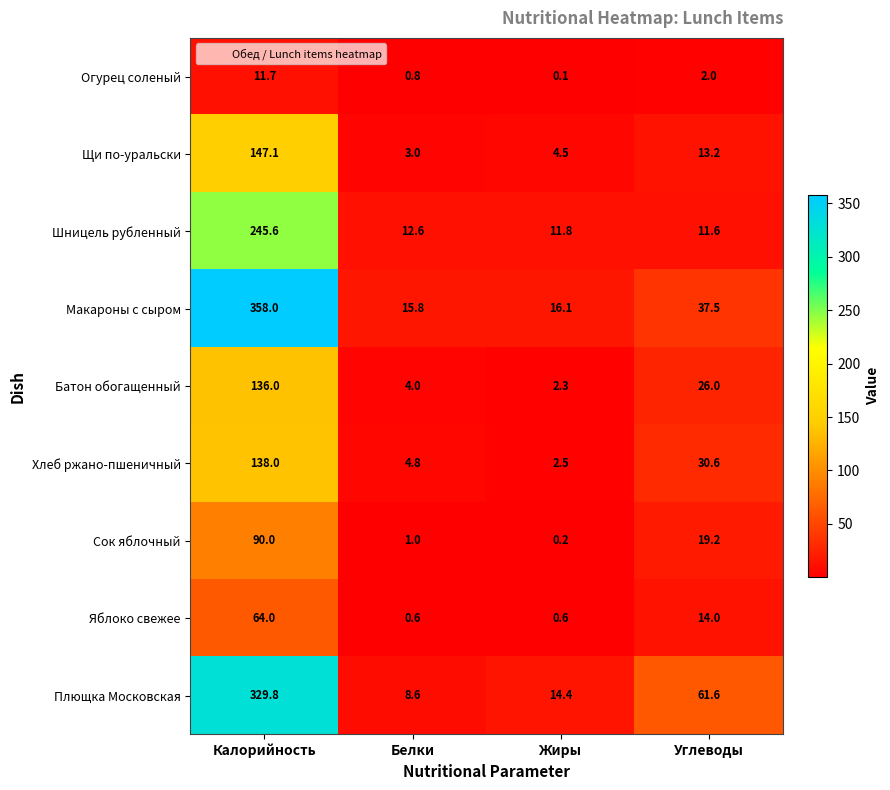

True or false: Сок яблочный has a value of 1.0 at Белки.

True